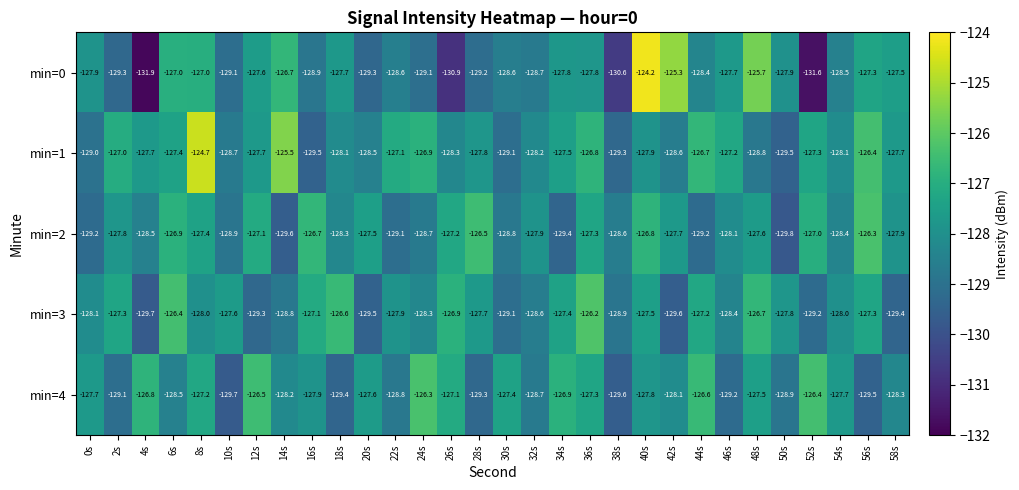

Is the value of min=2 at 4s greater than the value of min=1 at 54s?

No